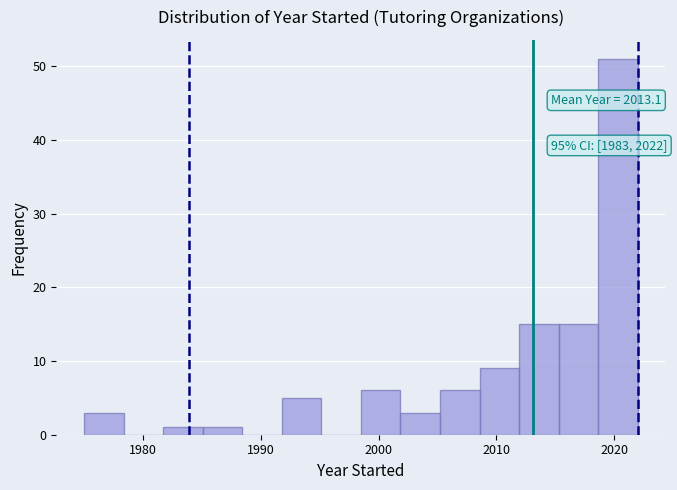

Around what value on the x-axis is the tallest bar? Give the approximate position of its centre, as read against the axis.

2020